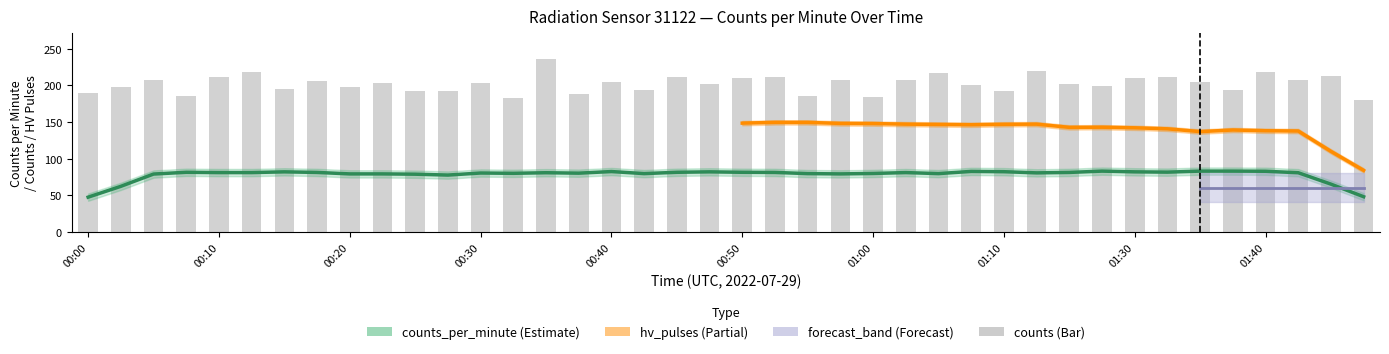

Is it true that counts_per_minute equals 119 at 22?

False